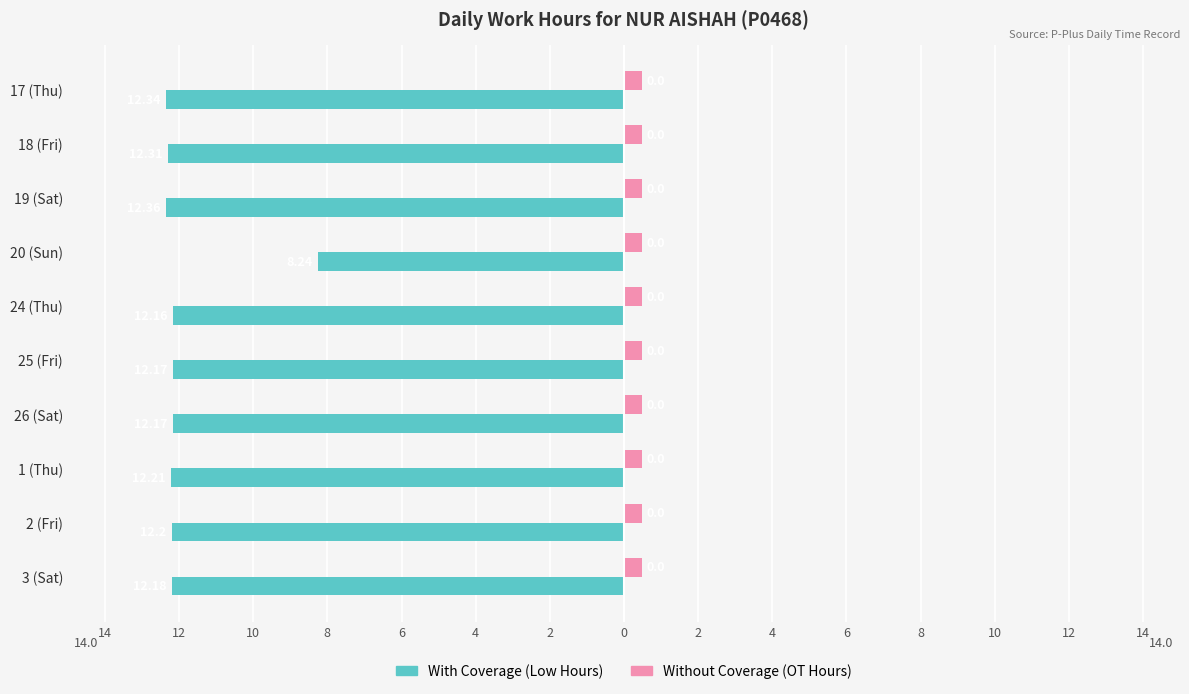

What is the value of the With Coverage (Low Hours) bar at the 8th from the left?

-12.2